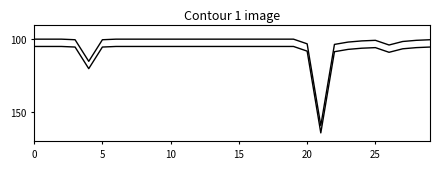

Which has a higher value, 11 or 7?

11